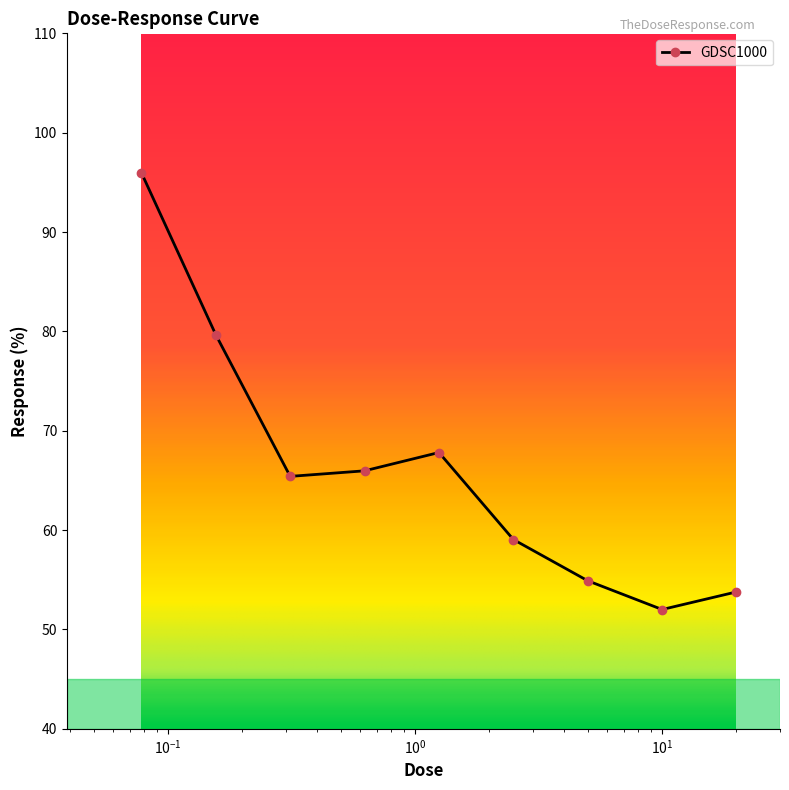

What is the value of the 5th point from the left?

67.8